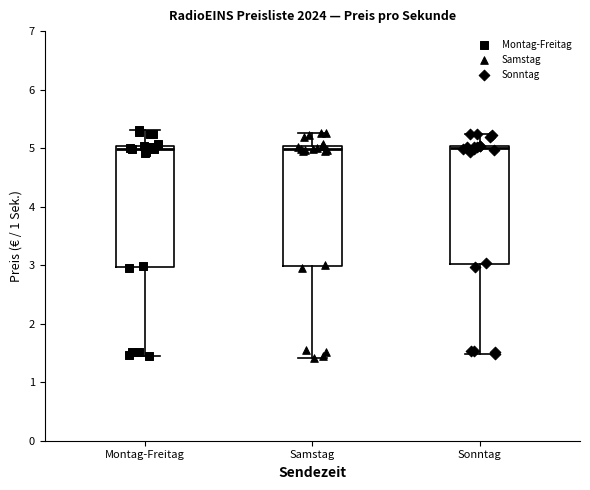

Where is the lower edge of the box for Sonntag on the y-axis? The values are not printed on the chart, so give them approximately, as read against the axis.

3.0